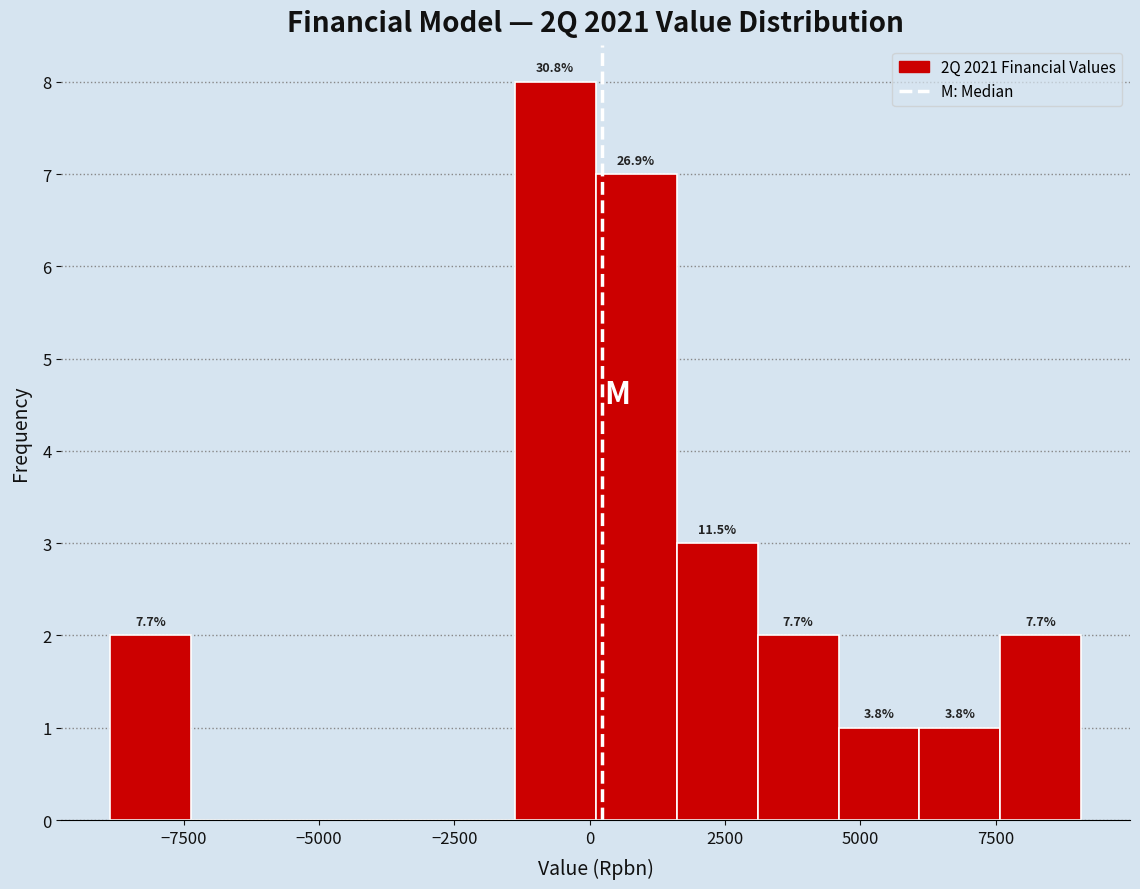

Read against the x-axis, roughly where is the centre of the tallest bar?

-500